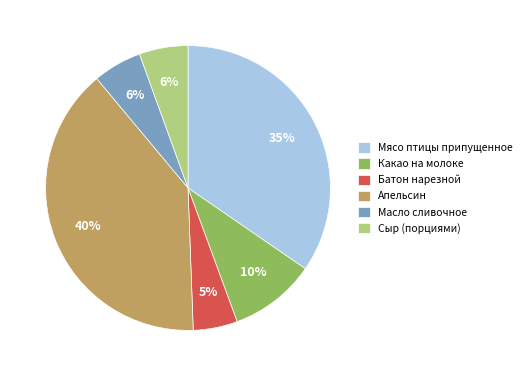

The Мясо птицы припущенное slice represents 35% of the pie. True or false?

True